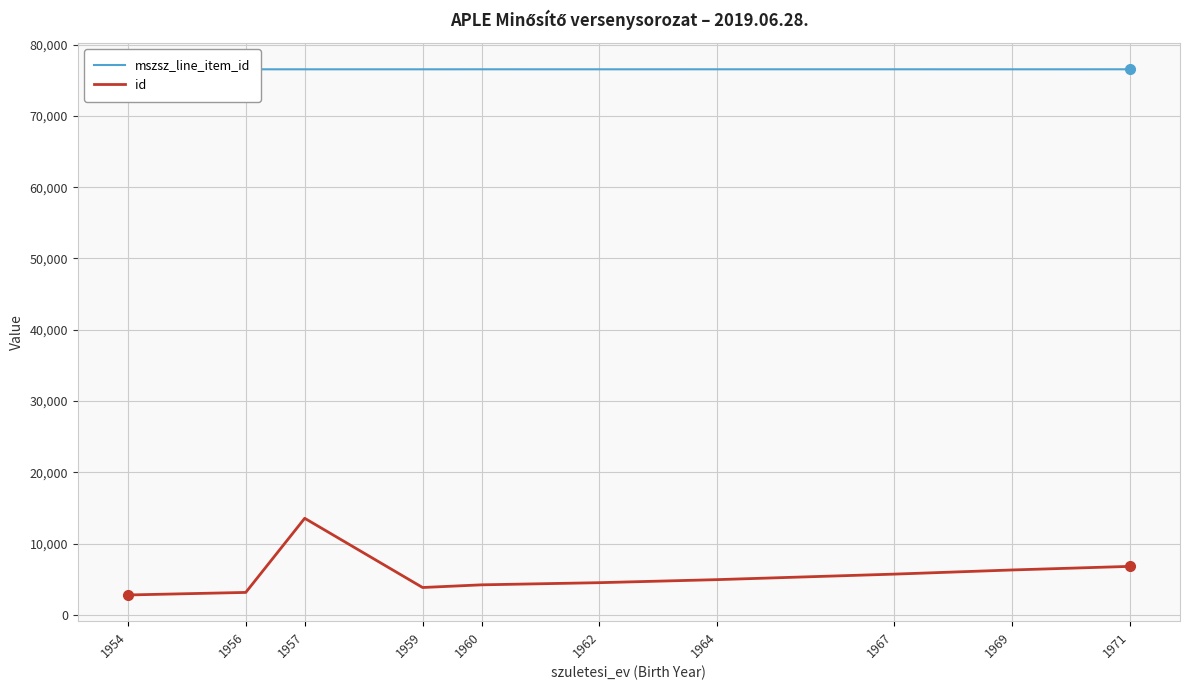

Read the id value at 1956, to the nearest 100.

3100